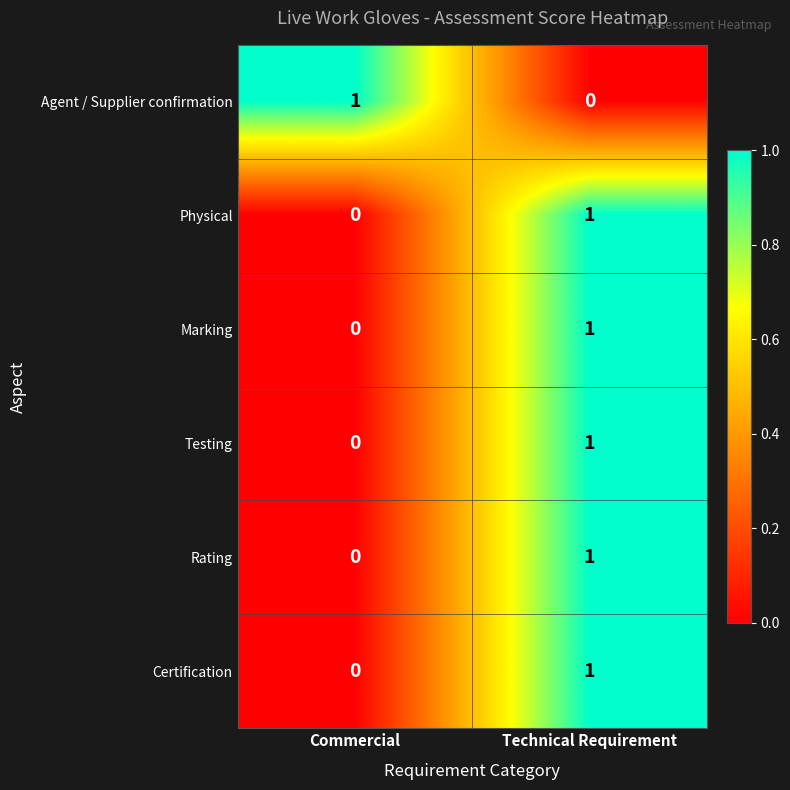

Reading right to left, what are all the values shown in this chart?

Agent / Supplier confirmation: 0	1
Physical: 1	0
Marking: 1	0
Testing: 1	0
Rating: 1	0
Certification: 1	0